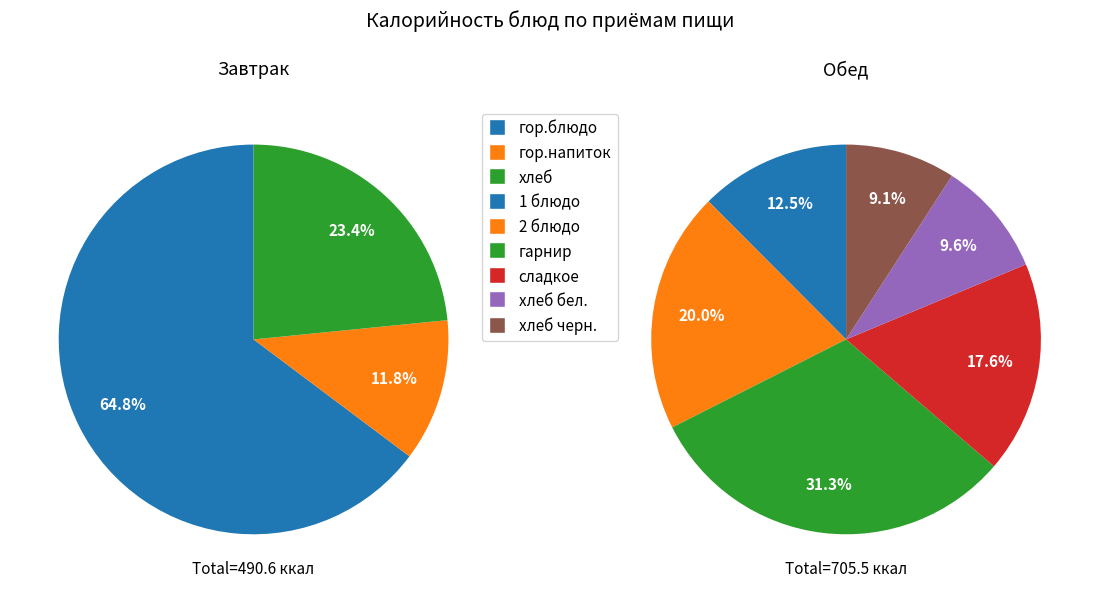

True or false: Завтрак (хлеб) accounts for 1% of the total.

False